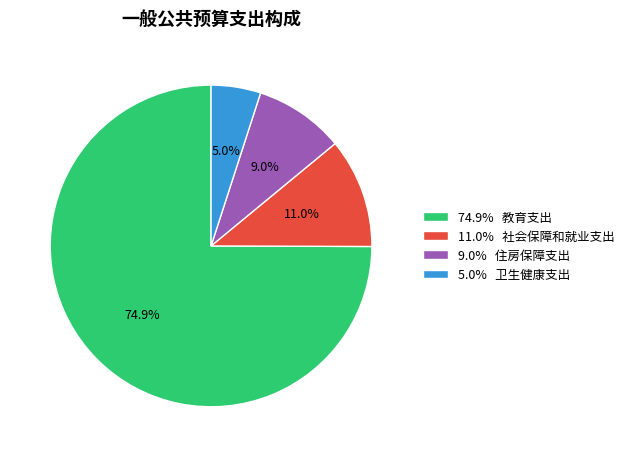

What is the majority slice?

74.9% 教育支出